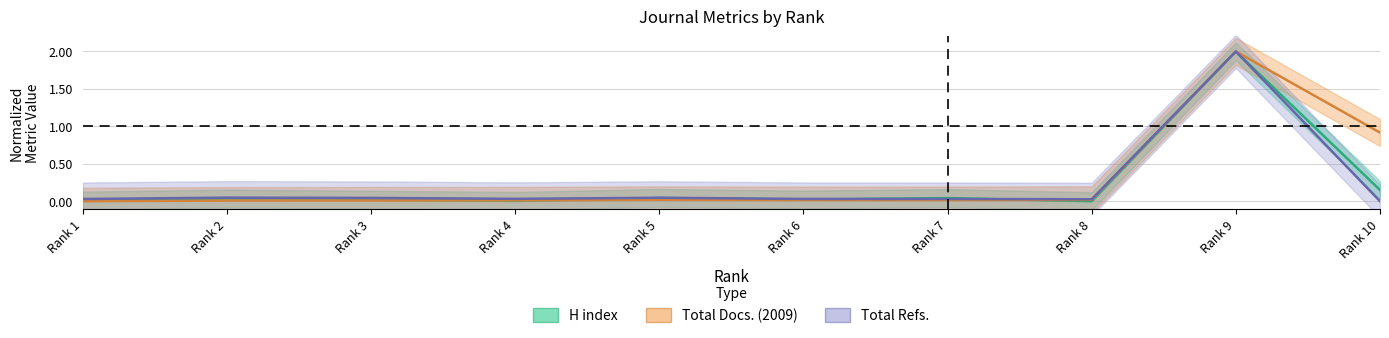

What is the difference between the maximum and second lowest values in the Total Docs. (2009) series?

2.0